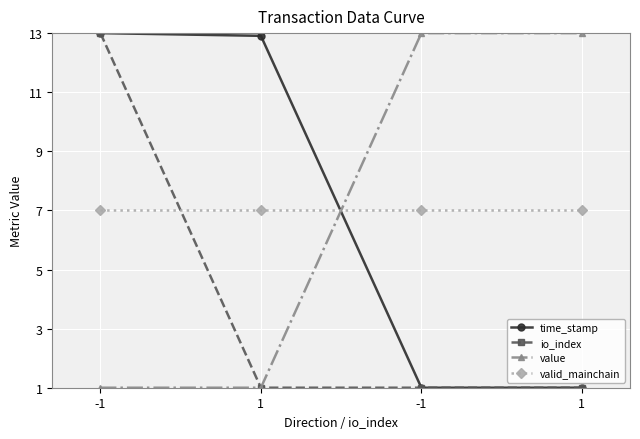

What is the difference between the maximum and minimum values in the time_stamp series?

12.0